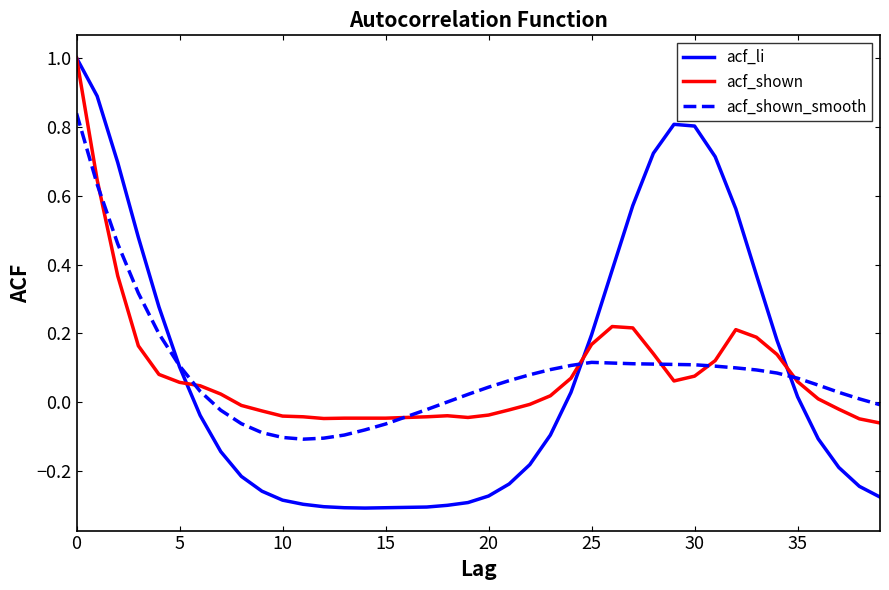

Count the number of categories in the chart.

40